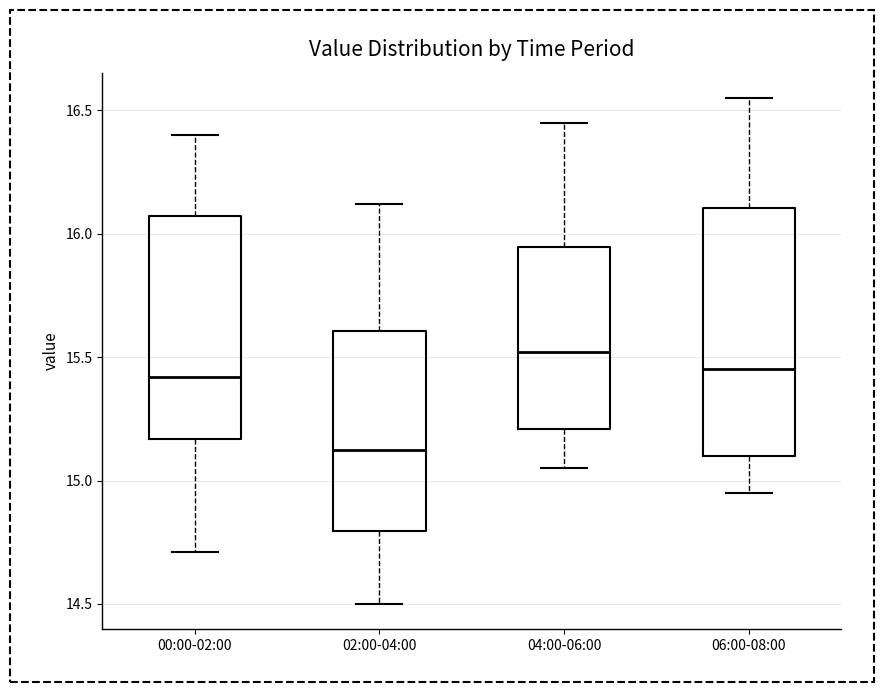

Which box is the tallest, from its lower edge to its upper edge?

06:00-08:00